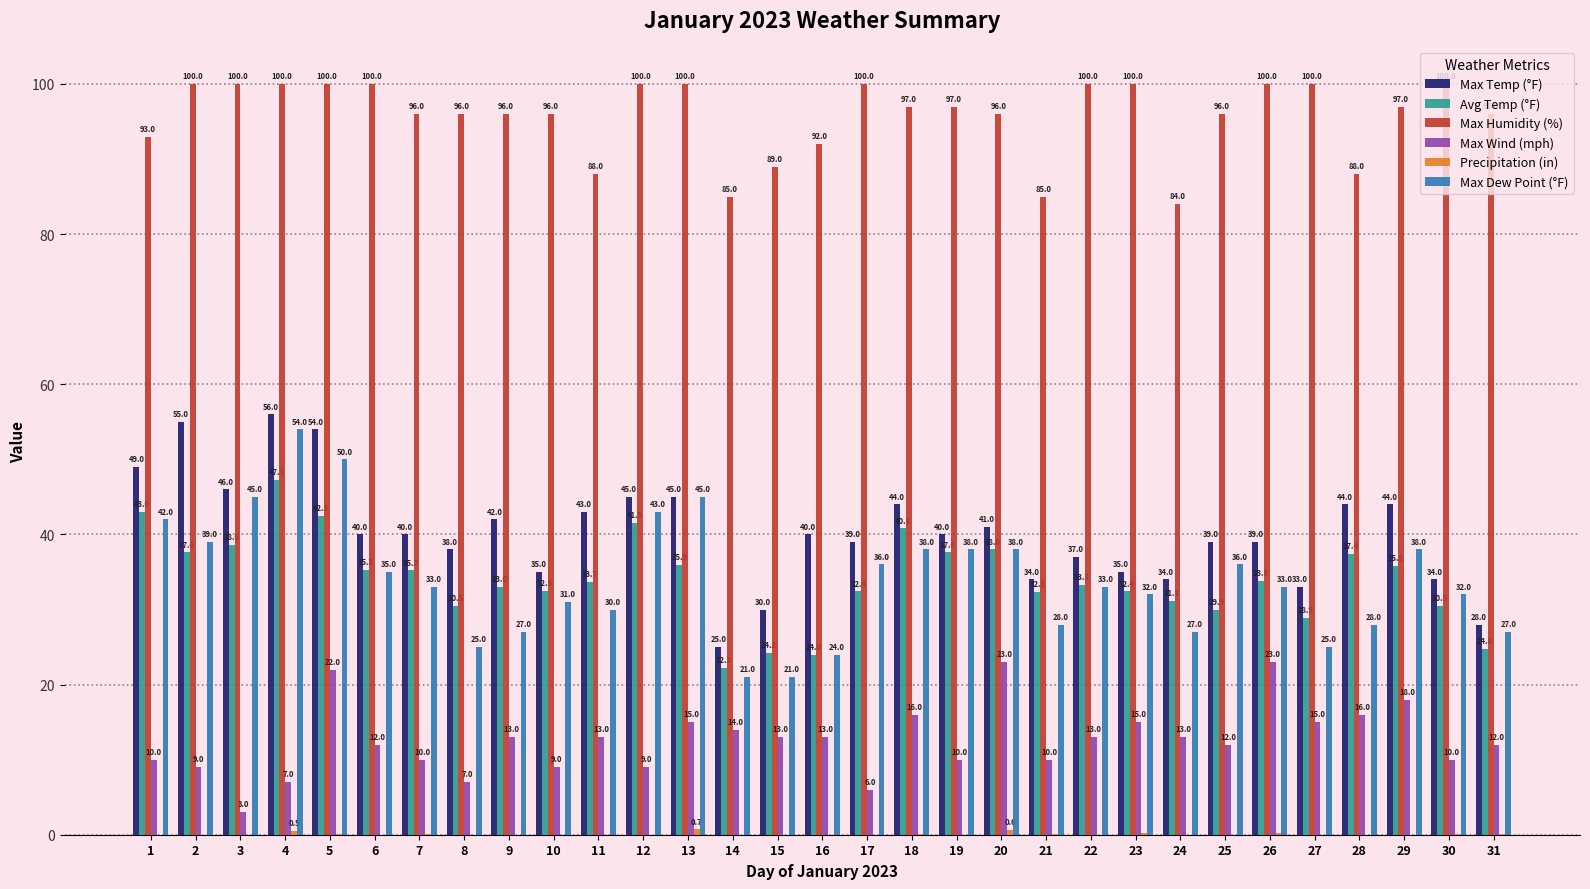

What is the total value across all series at 25?

212.9